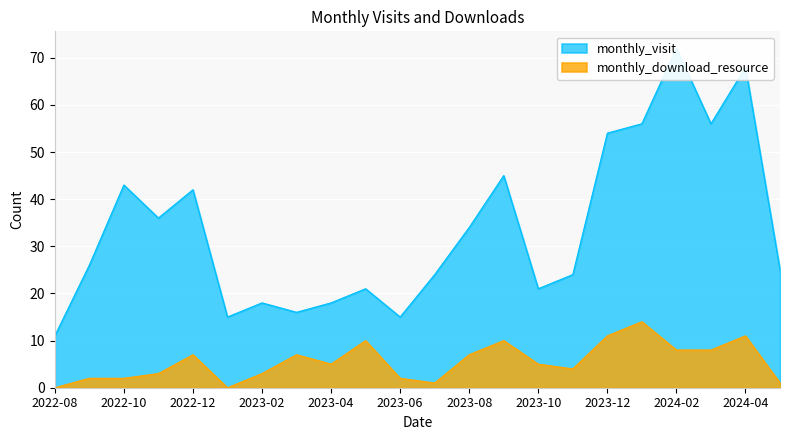

Which category has the lowest value in the monthly_visit series?

2022-08